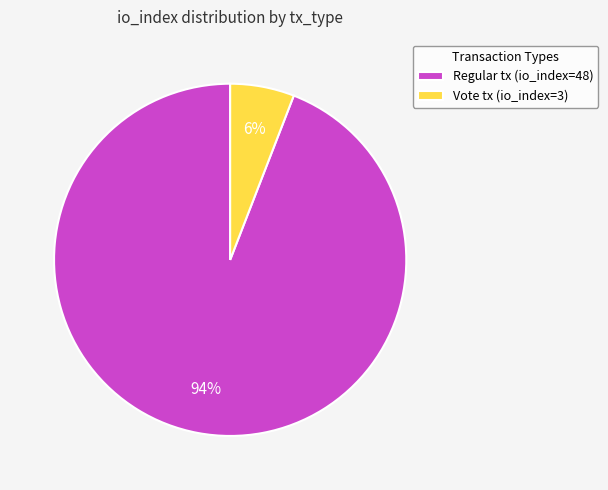

Combined, do Vote tx (io_index=3) and Regular tx (io_index=48) account for over 50%?

Yes